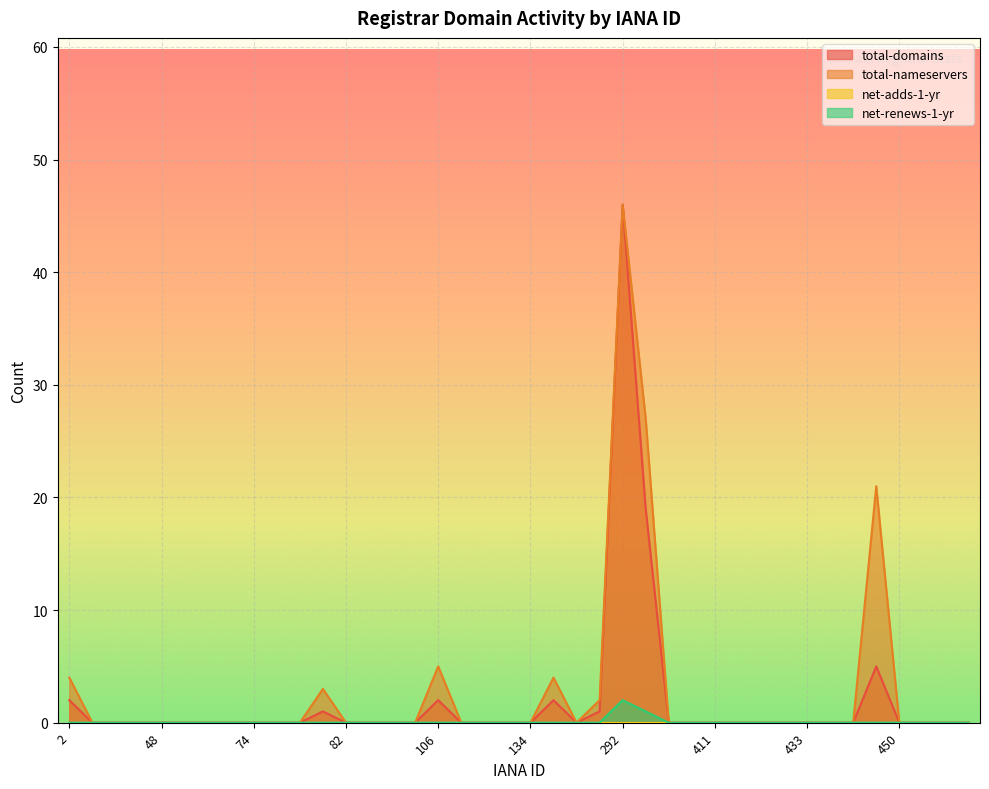

At which label is total-domains closest to 23?

299